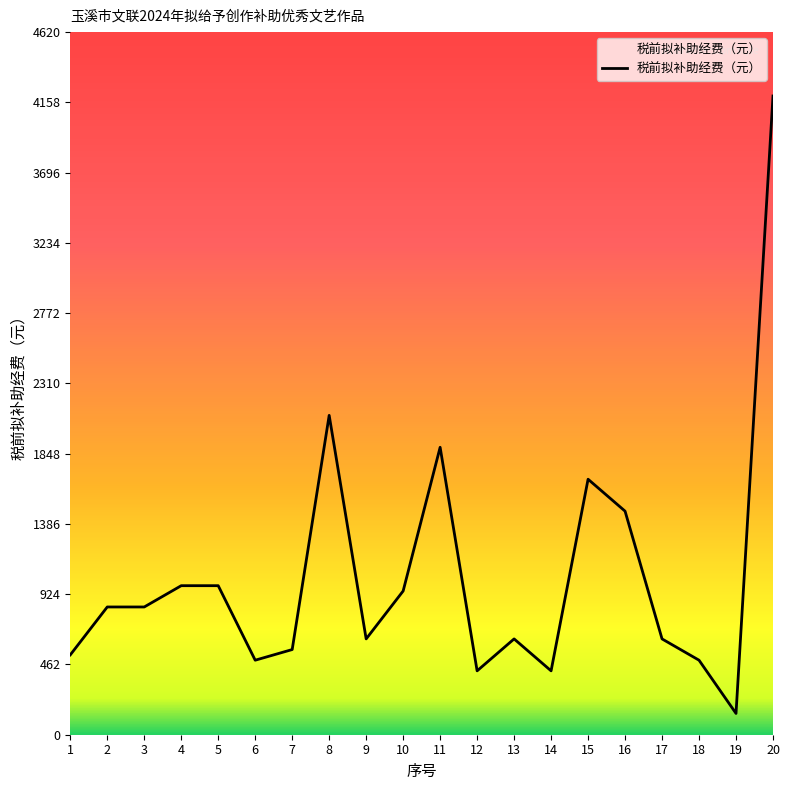

What is the smallest value displayed?

140